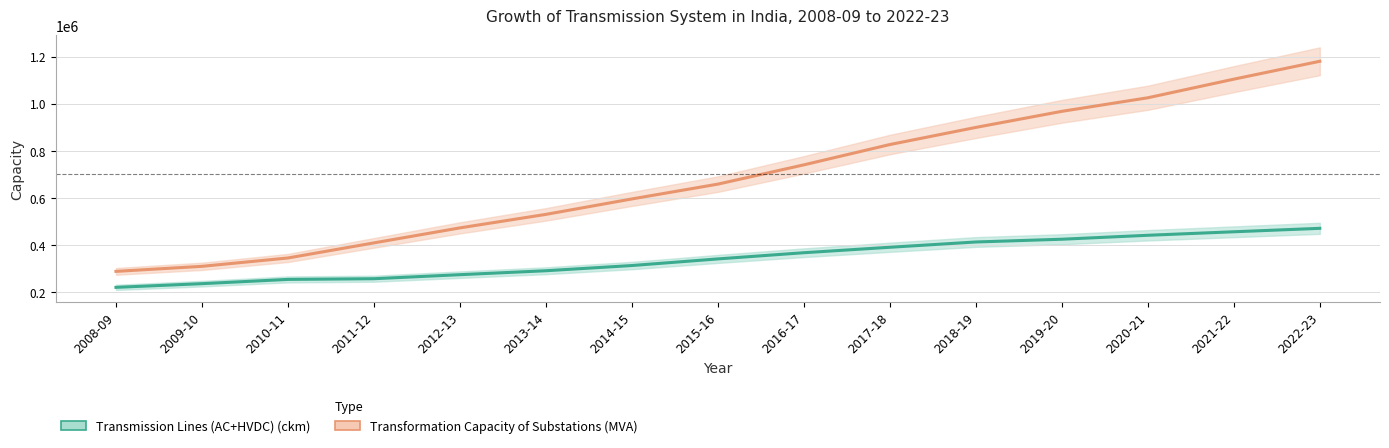

Is it true that Transmission Lines (AC+HVDC) (ckm) equals 254536 at 2010-11?

True